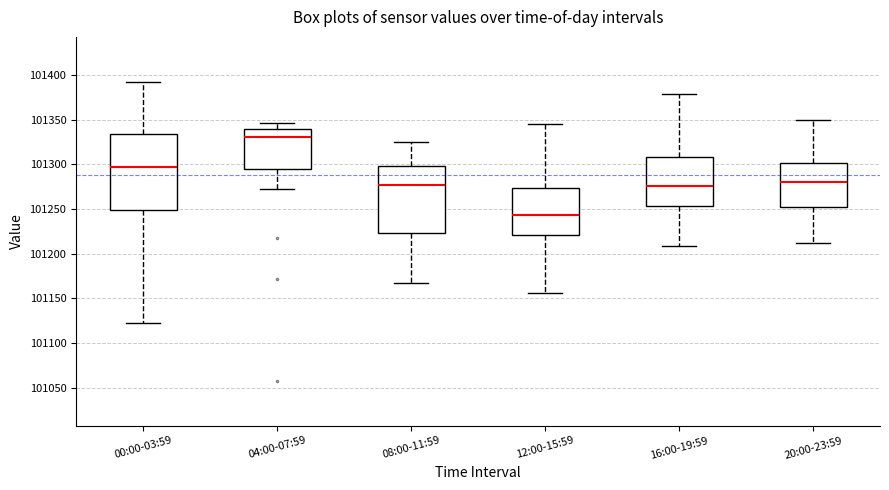

Comparing the boxes themselves (not the whiskers), which one is the tallest?

00:00-03:59